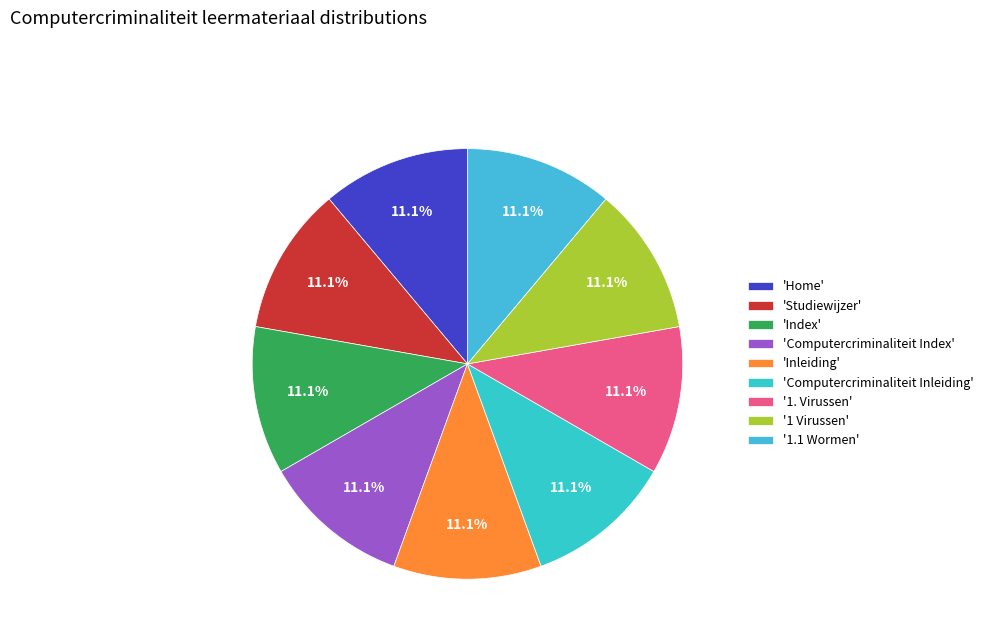

Does any single category account for the majority?

No